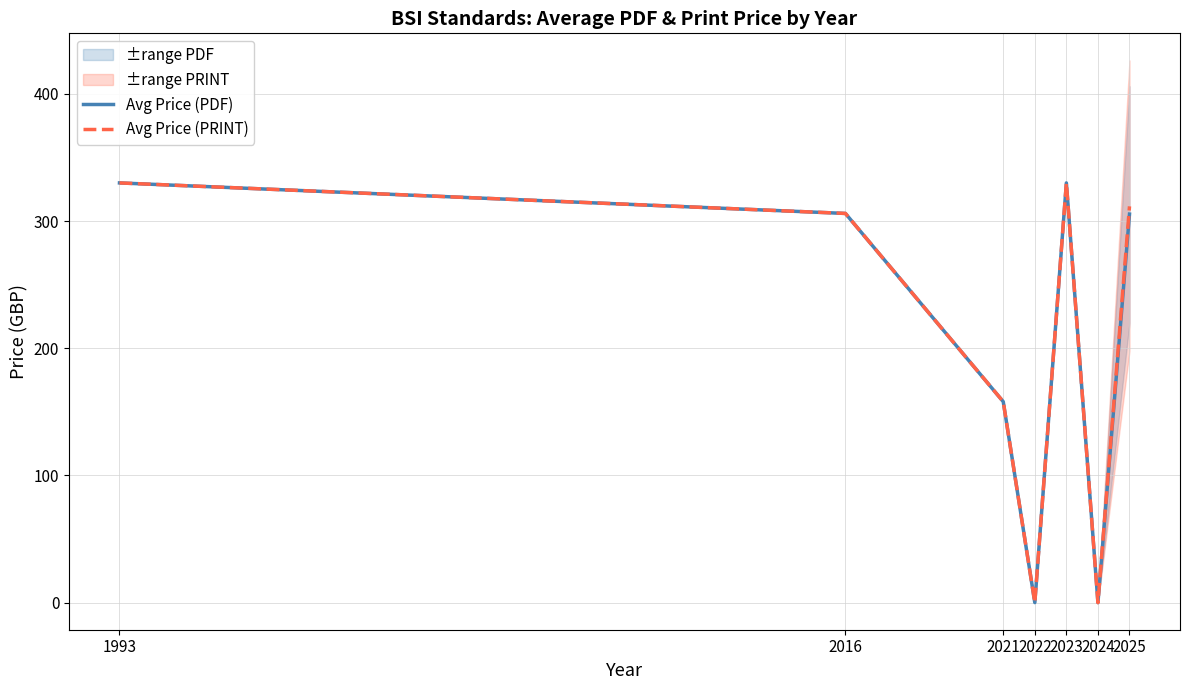

What is the sum of the Avg Price (PRINT) values at 2023 and 1993?

660.0